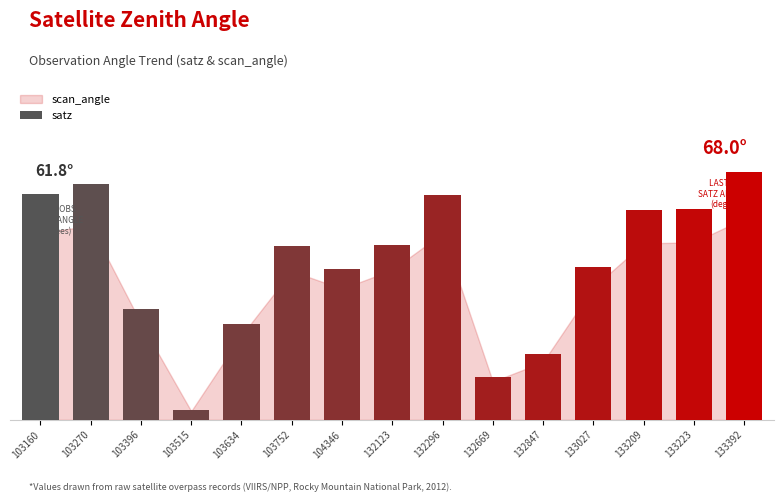

Are the bars horizontal?

No